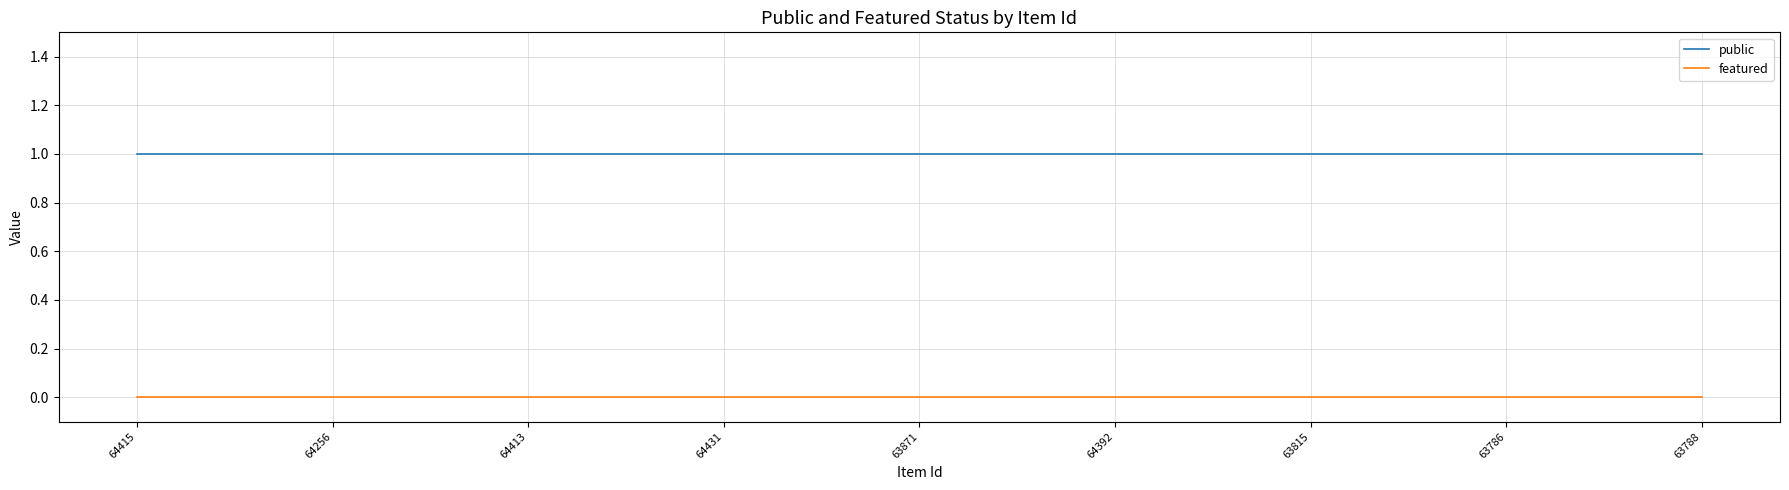

Reading left to right, what are all the values shown in this chart?

public: 1	1	1	1	1	1	1	1	1
featured: 0	0	0	0	0	0	0	0	0